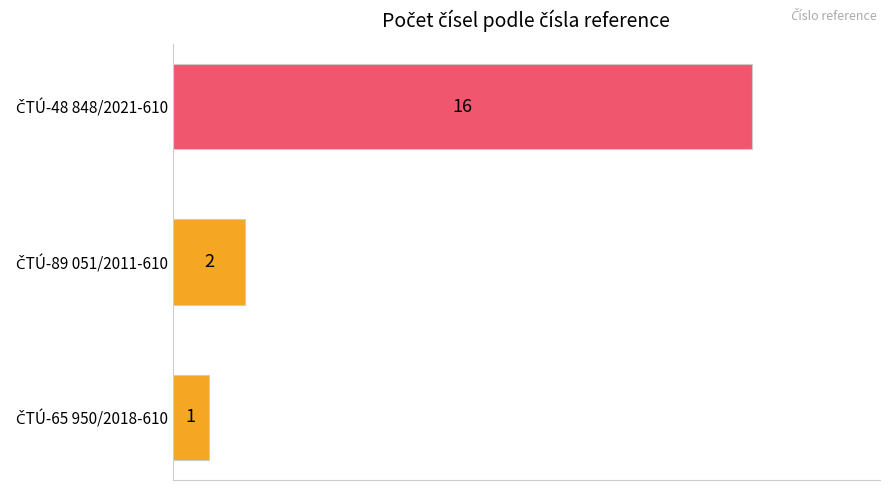

What is the sum of all values?

19